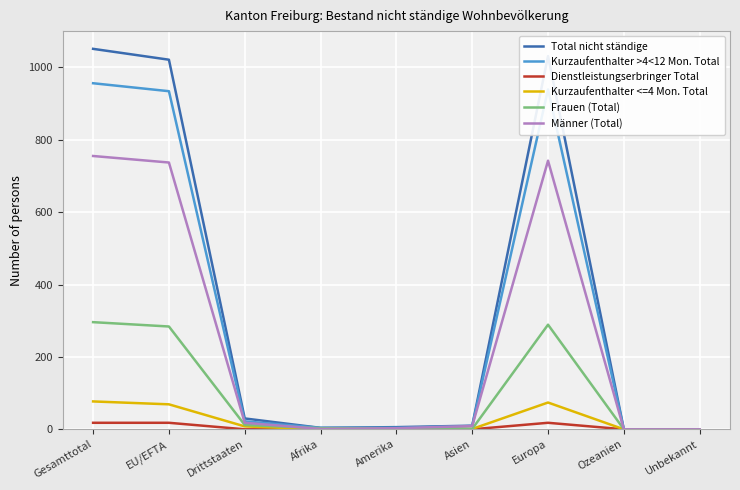

What is the maximum value for Frauen (Total)?

296